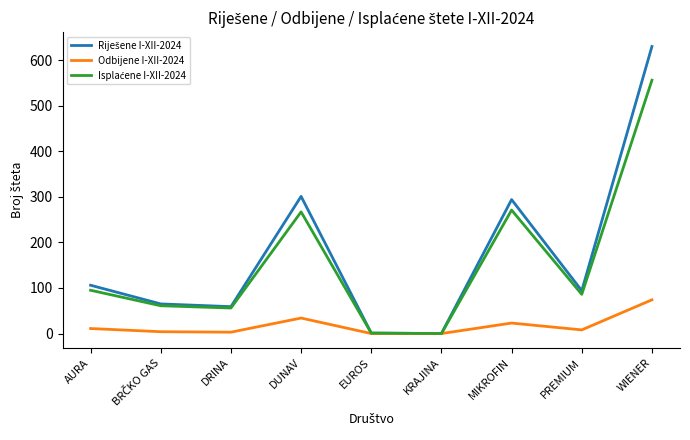

The Odbijene I-XII-2024 series shows 55 at DUNAV. True or false?

False